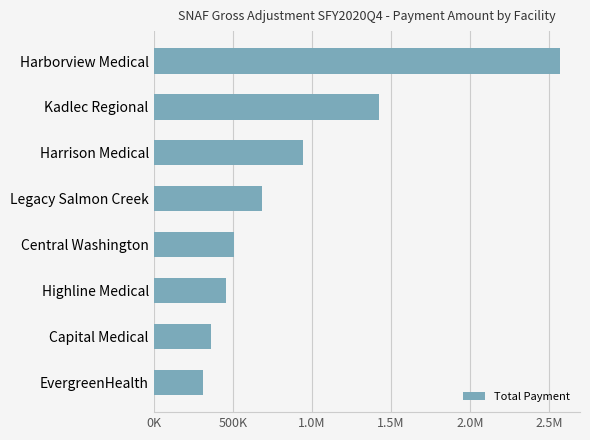

Does the chart contain any negative values?

No